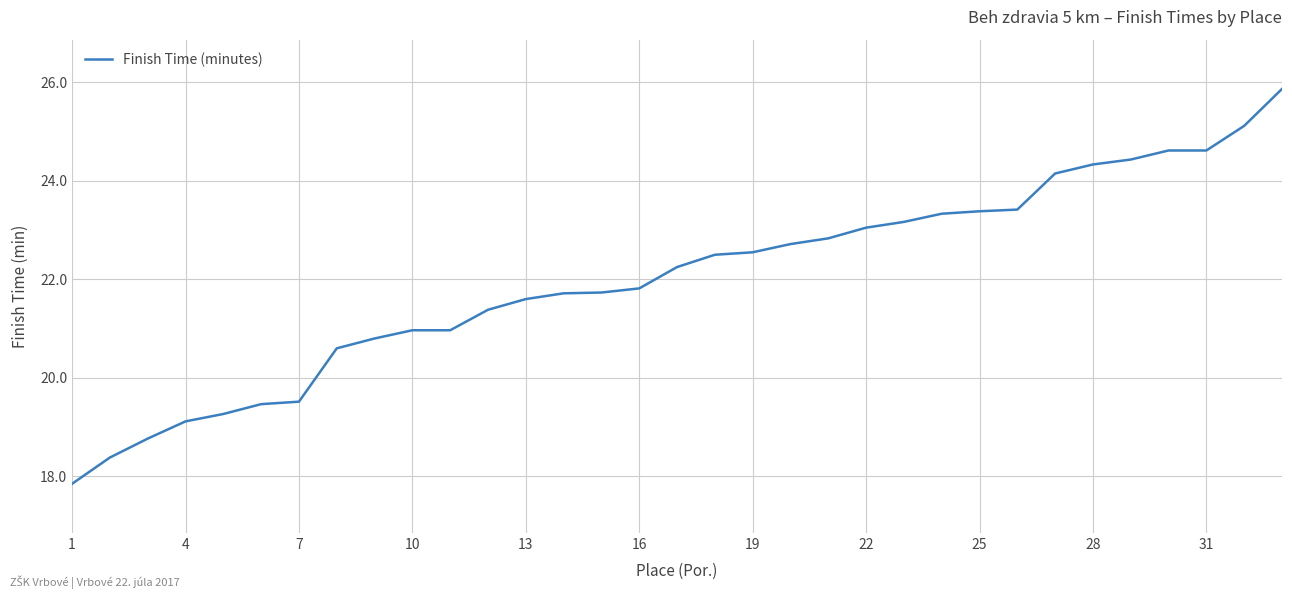

What is the maximum value shown in the chart?

25.9